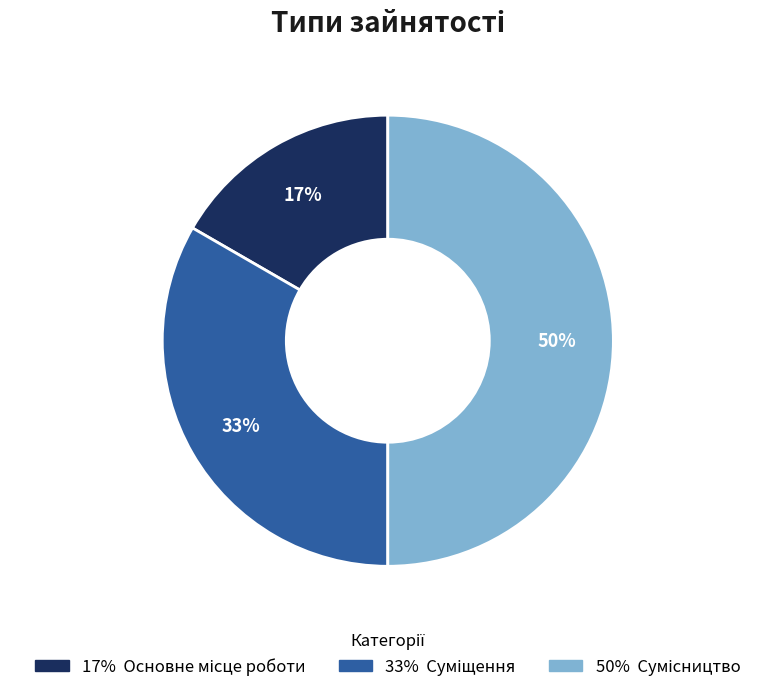

To the nearest percent, what is the difference between the largest and smallest slice percentages?

33%